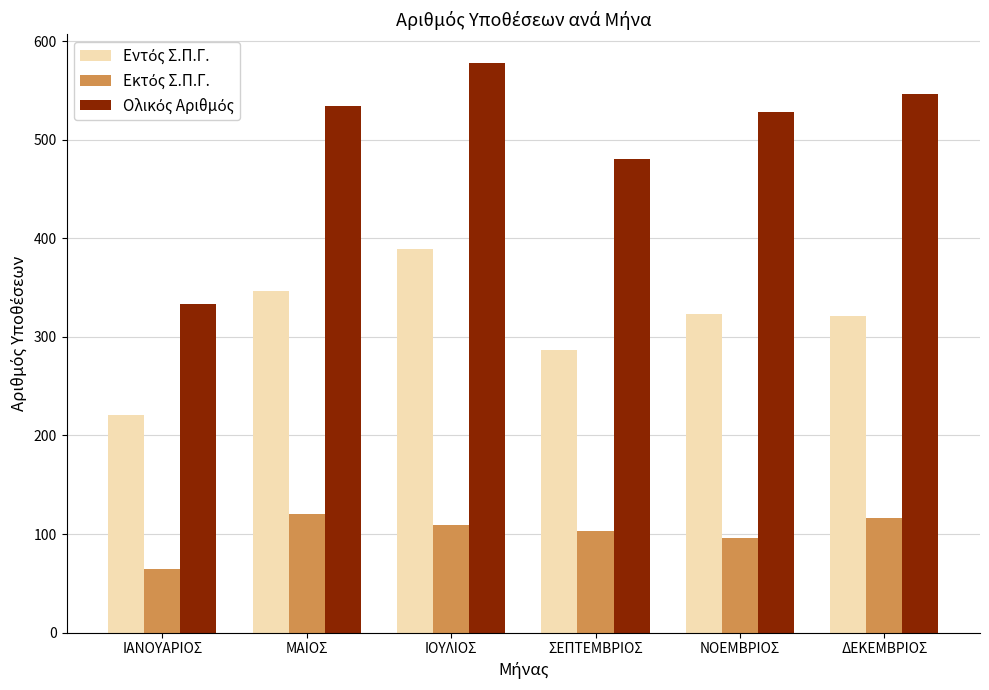

What is the minimum value shown in the chart?

65